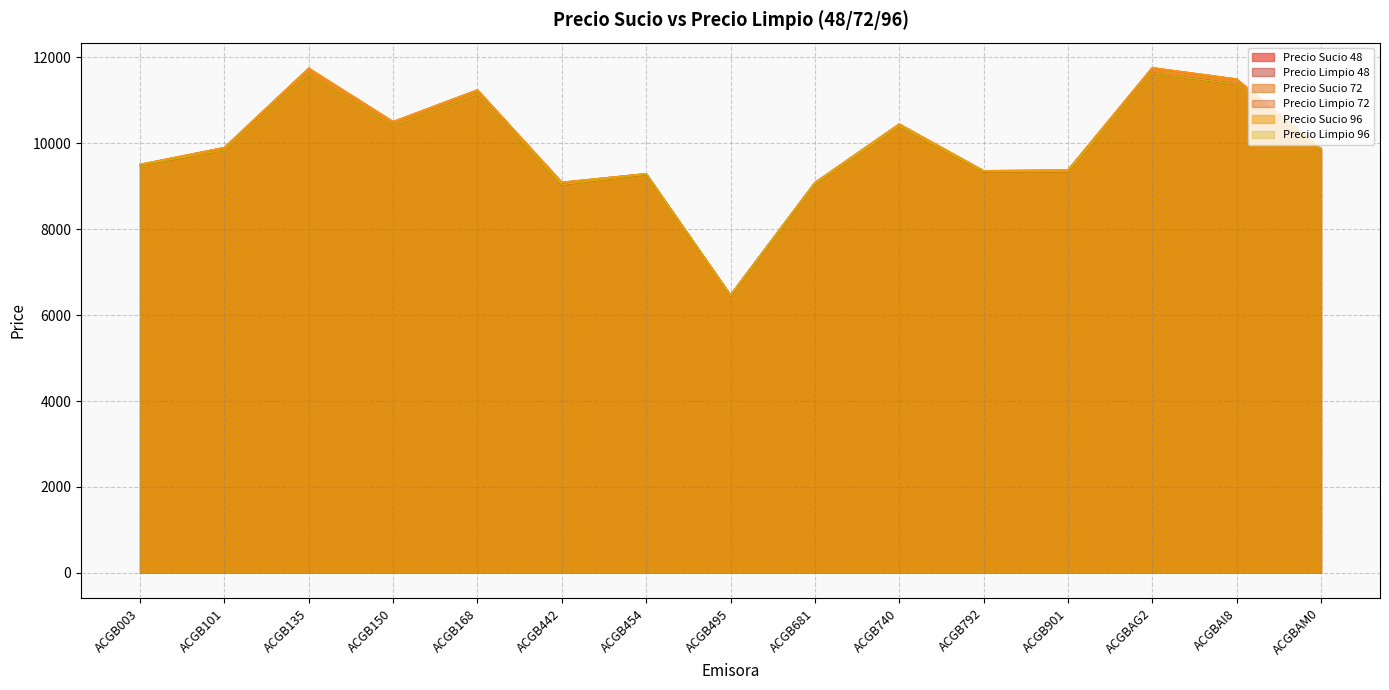

Which category has the highest value across all series?

ACGBAG2